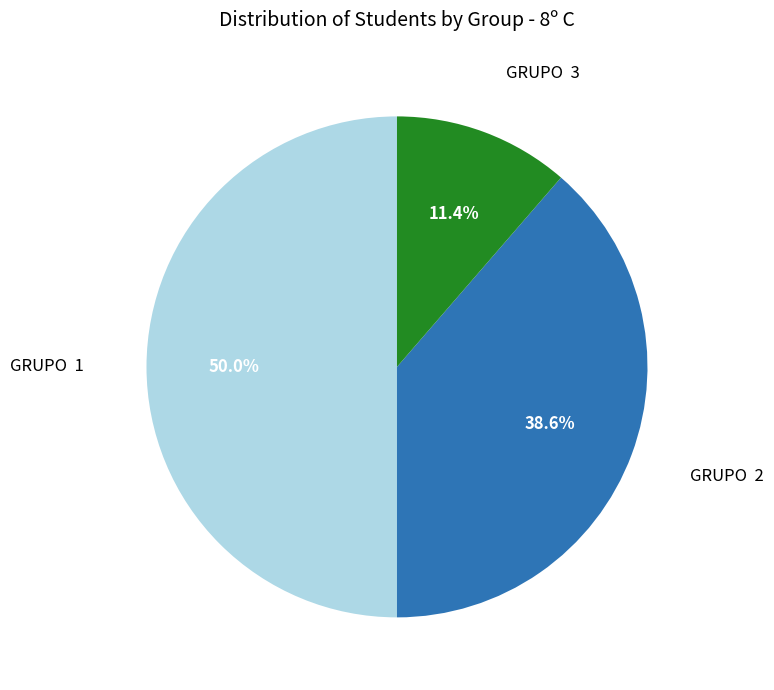

How many segments does this pie chart have?

3